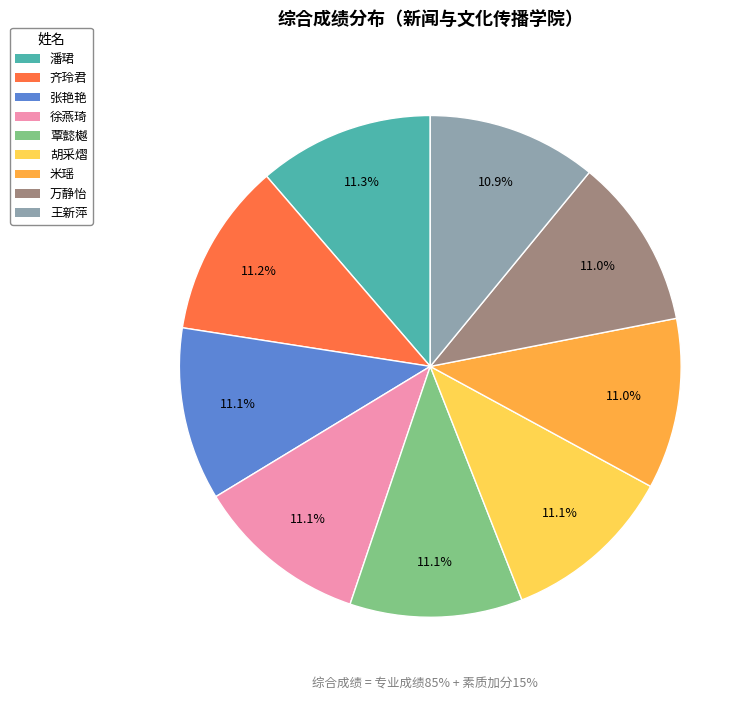

What percentage is the 胡采熠 slice, to the nearest percent?

11%